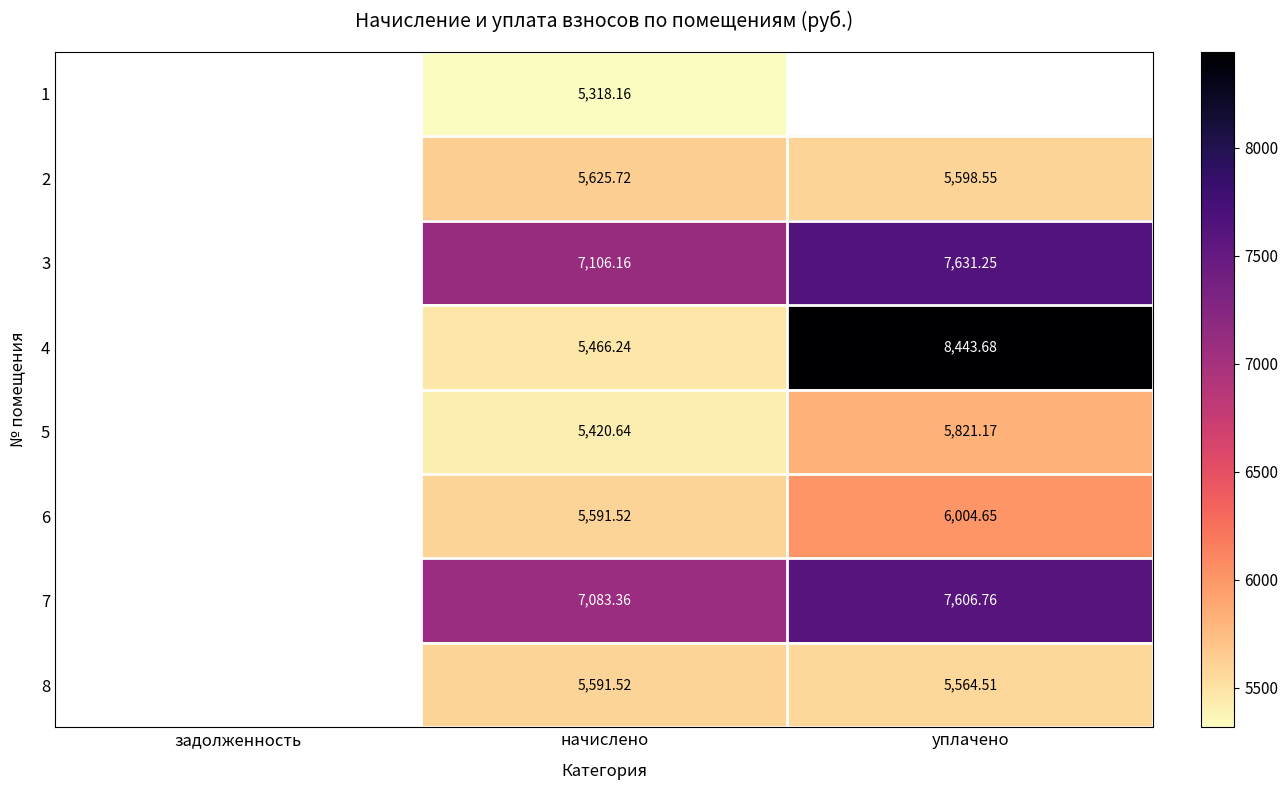

What is the total value across all series at начислено?

47203.3